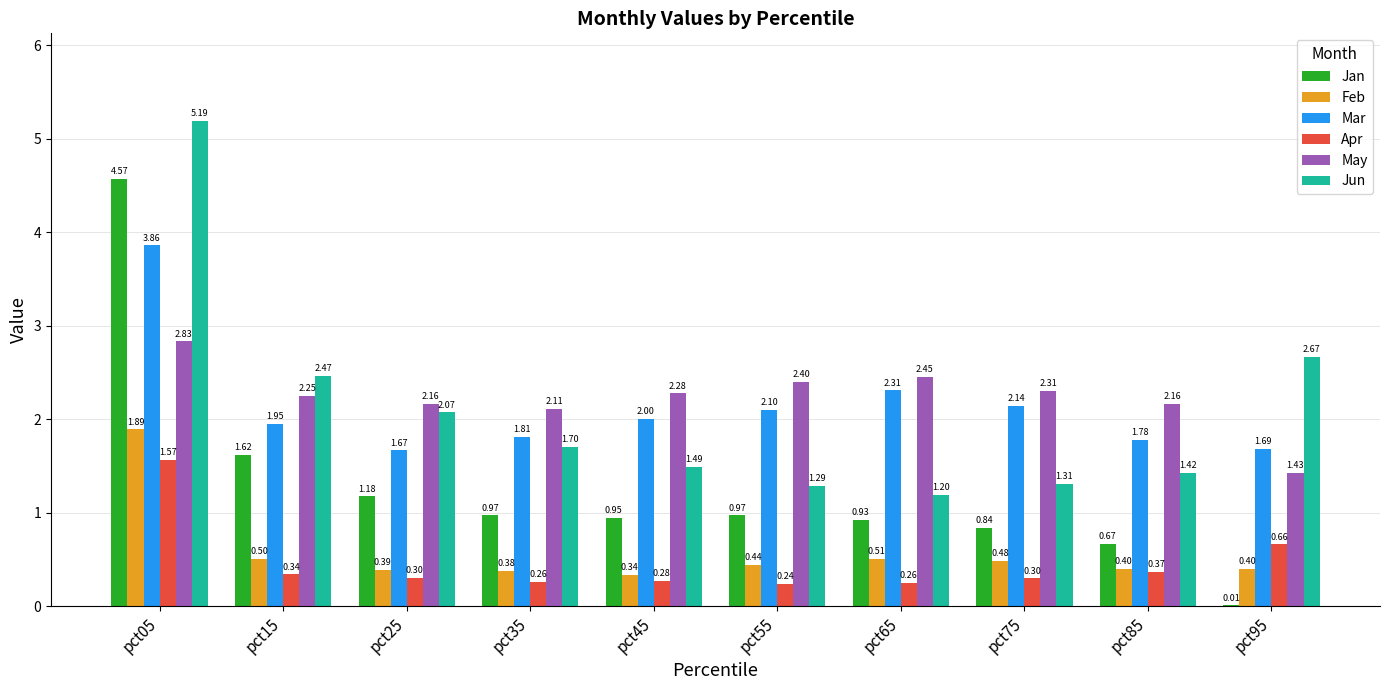

Is the value of Mar at pct05 greater than the value of Jun at pct75?

Yes